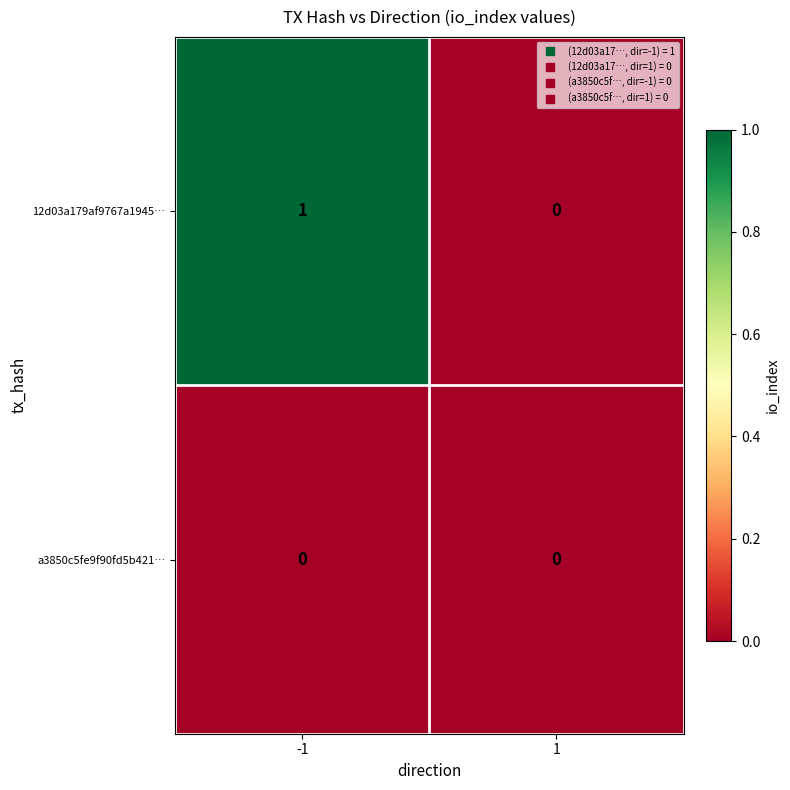

Is the value of 12d03a179af9767a1945… at -1 greater than the value of a3850c5fe9f90fd5b421… at 1?

Yes